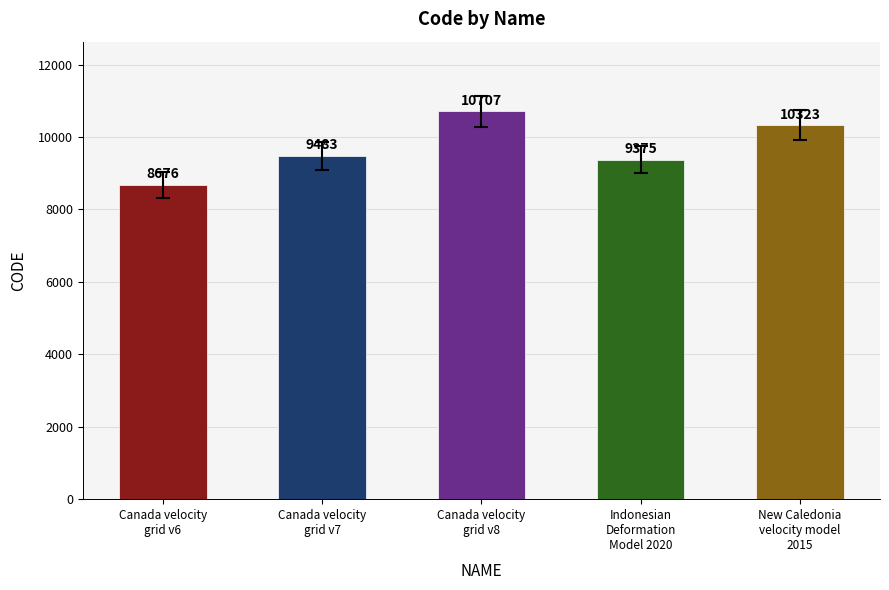

Approximately how many times larger is the value at Canada velocity
grid v6 compared to Canada velocity
grid v8?

0.8